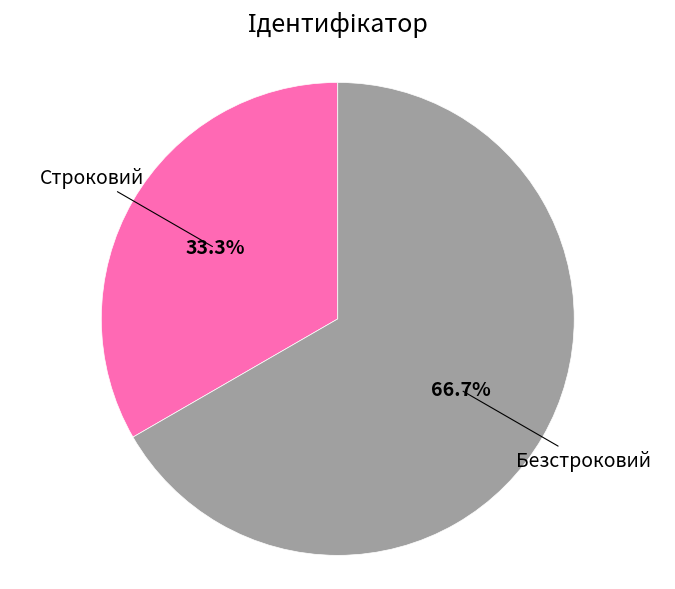

How many segments does this pie chart have?

2